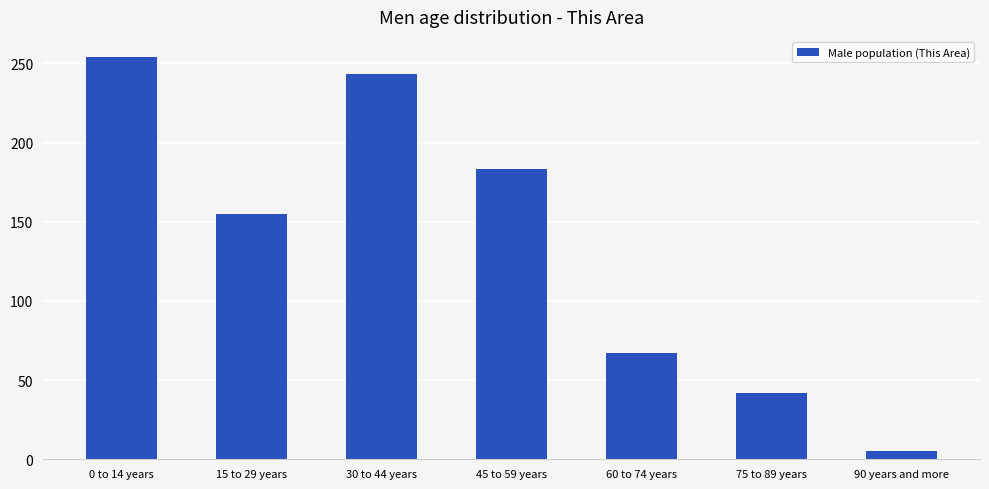

How many bars are there in total?

7